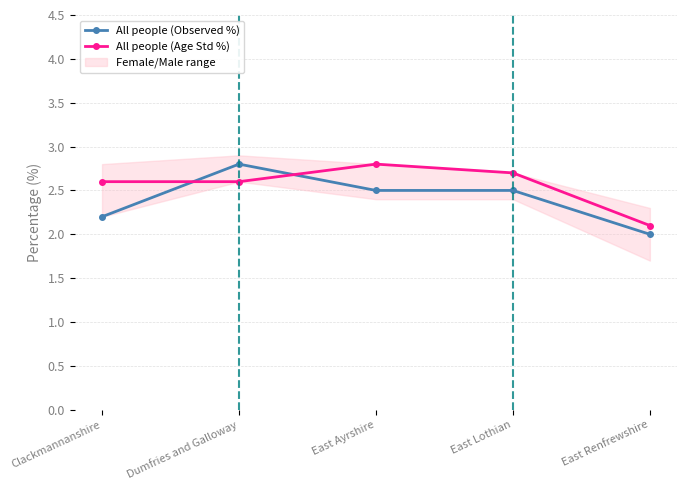

At which category is the sum across all series the highest?

Dumfries and Galloway